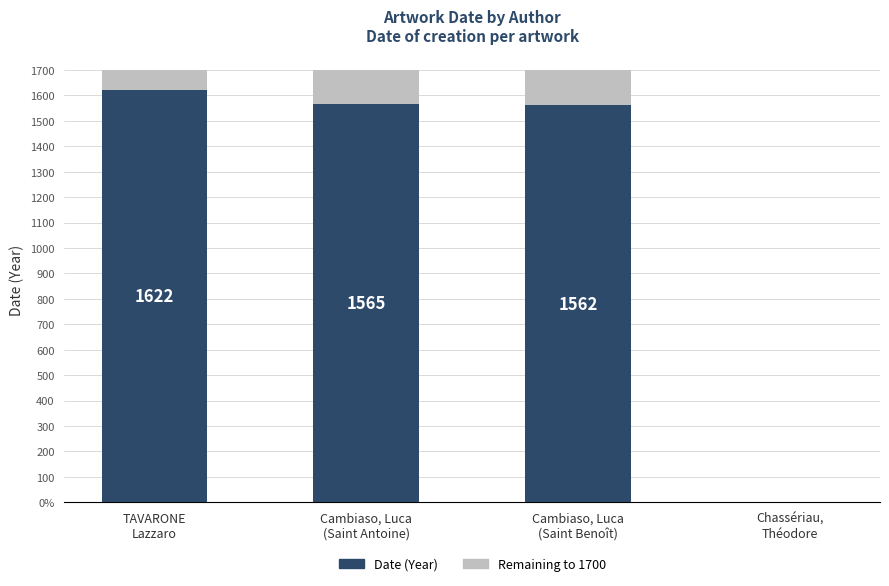

What is the difference between the maximum and minimum values in the Date (Year) series?

1622